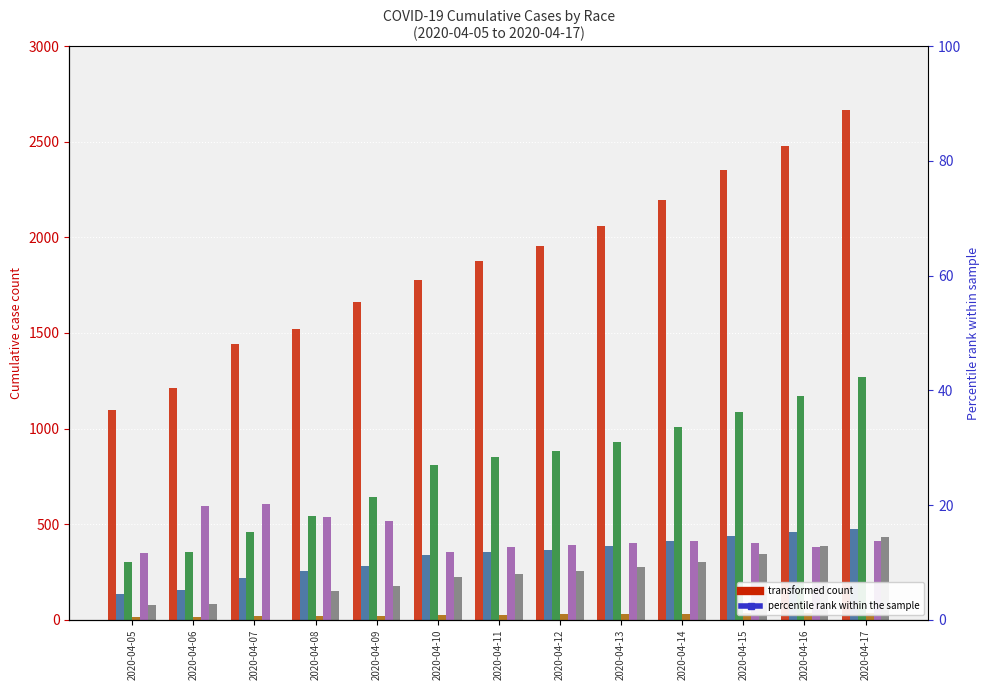

At which category is the sum across all series the highest?

2020-04-17